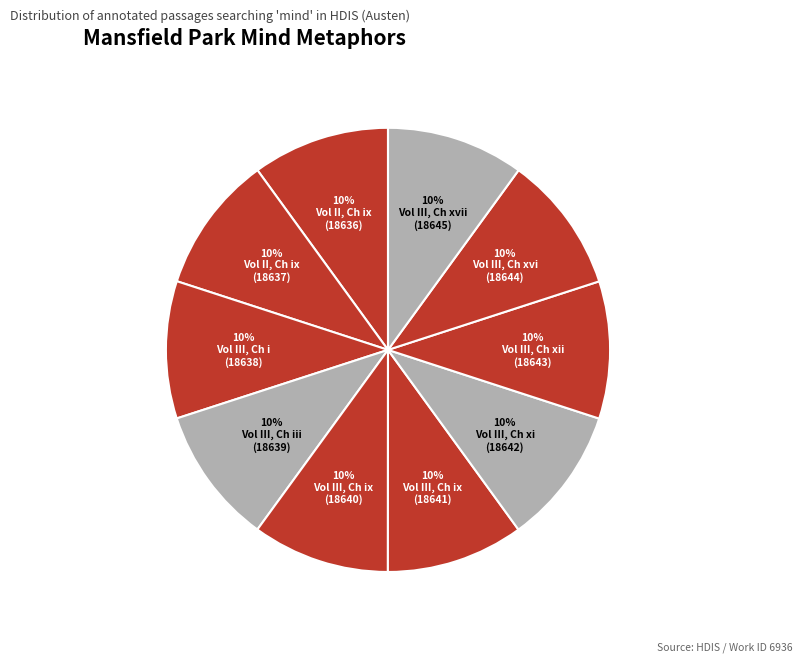

Count the number of slices in the pie.

10